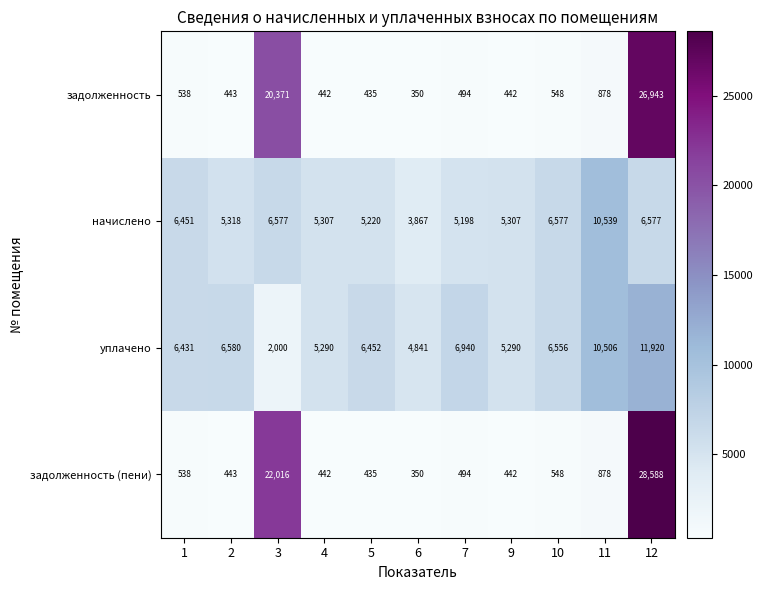

What is the minimum value shown in the chart?

350